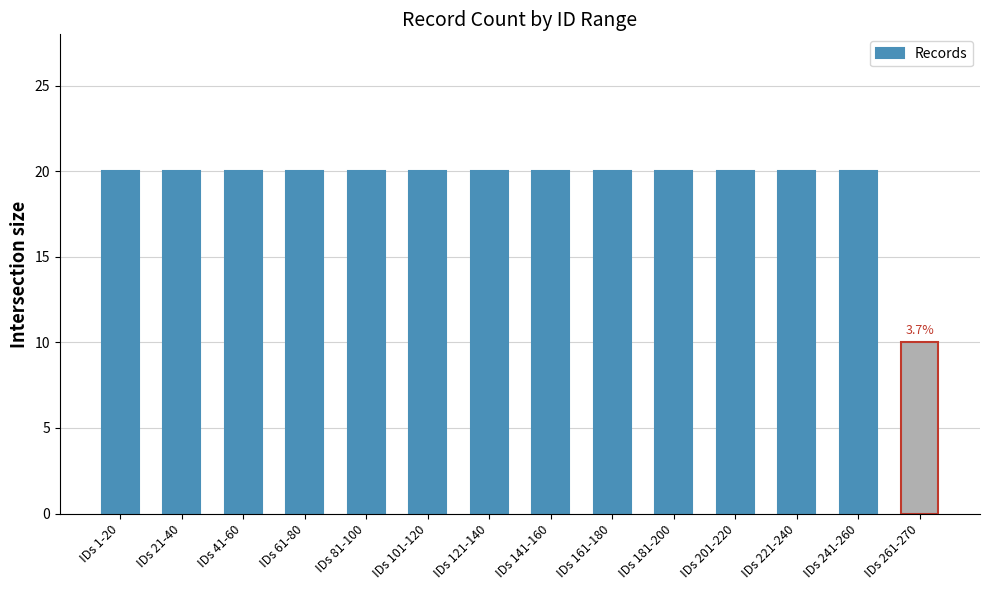

True or false: the data shows 14 at IDs 261-270.

False